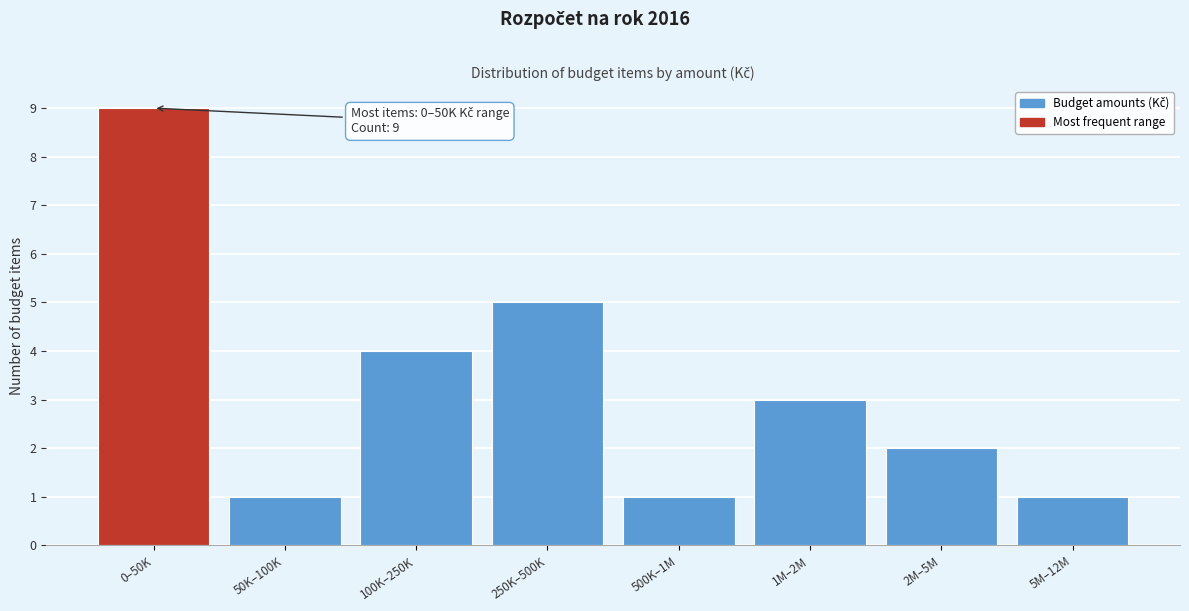

Reading left to right, list all the values displayed in this chart.

0–50K=9	50K–100K=1	100K–250K=4	250K–500K=5	500K–1M=1	1M–2M=3	2M–5M=2	5M–12M=1